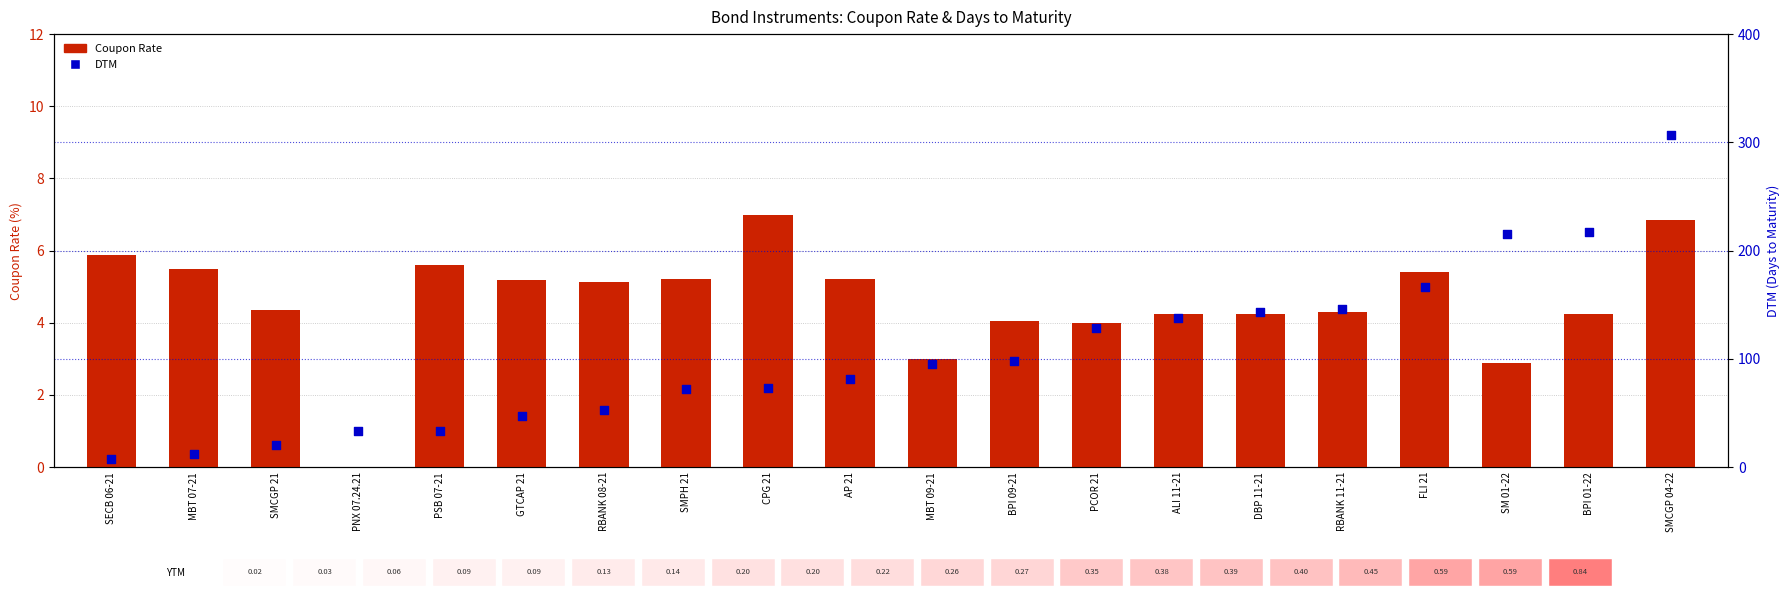

What is the total value across all series at CPG 21?

80.0